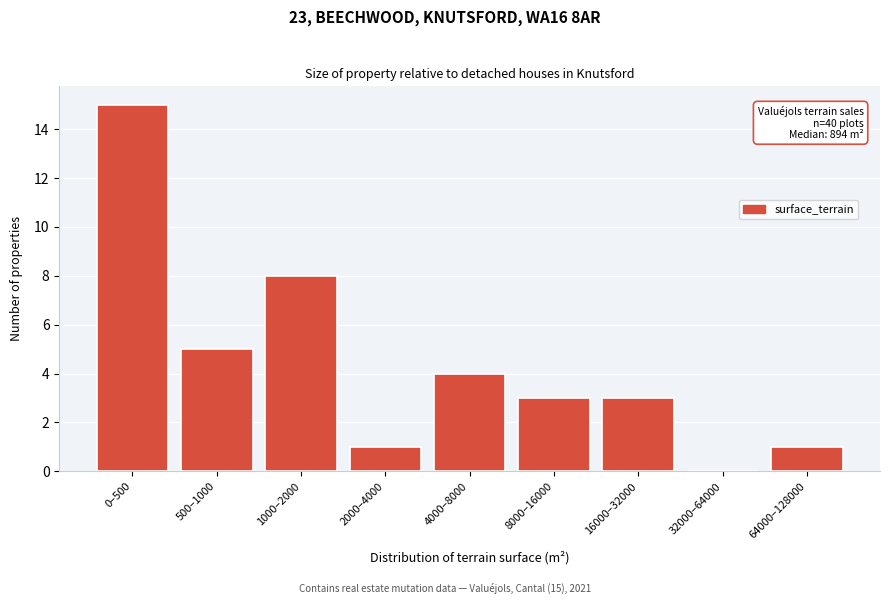

Reading right to left, what are all the values shown in this chart?

64000–128000=1	32000–64000=0	16000–32000=3	8000–16000=3	4000–8000=4	2000–4000=1	1000–2000=8	500–1000=5	0–500=15